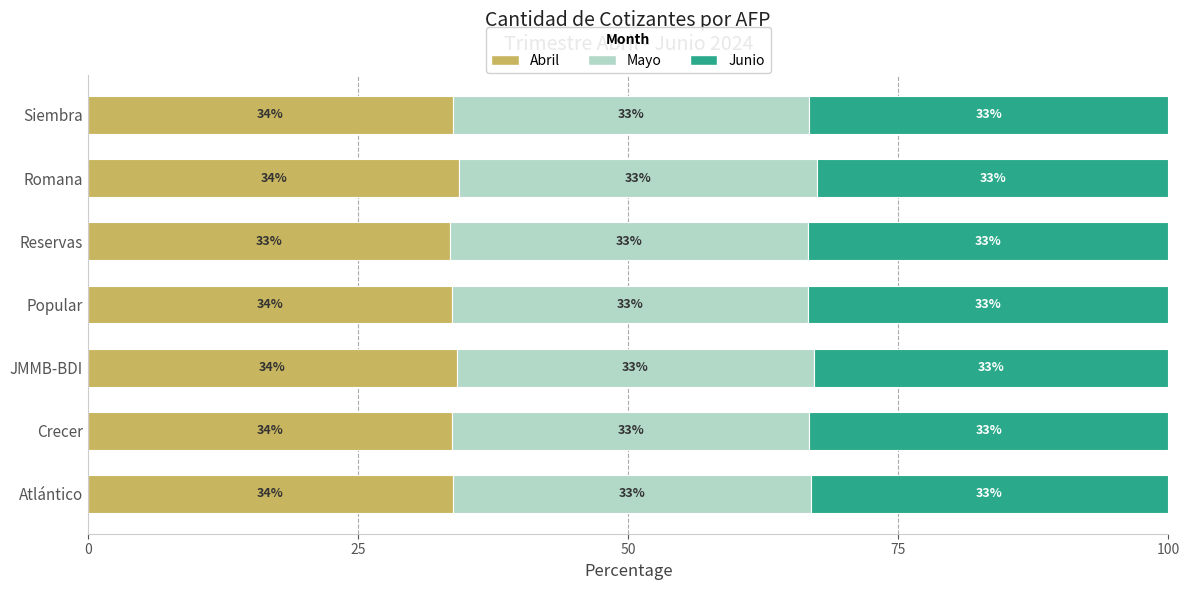

At which label is Abril closest to 33?

Reservas